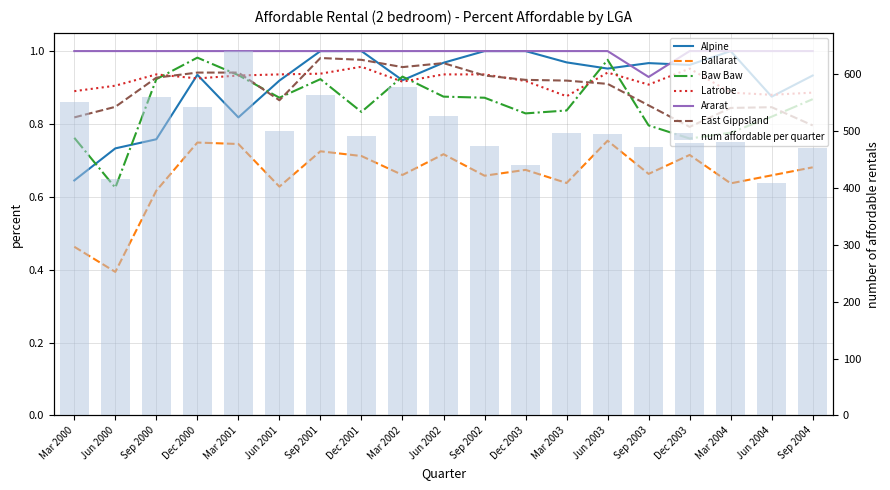

Between Mar 2003 and Jun 2004, which series saw the biggest shift?

Alpine